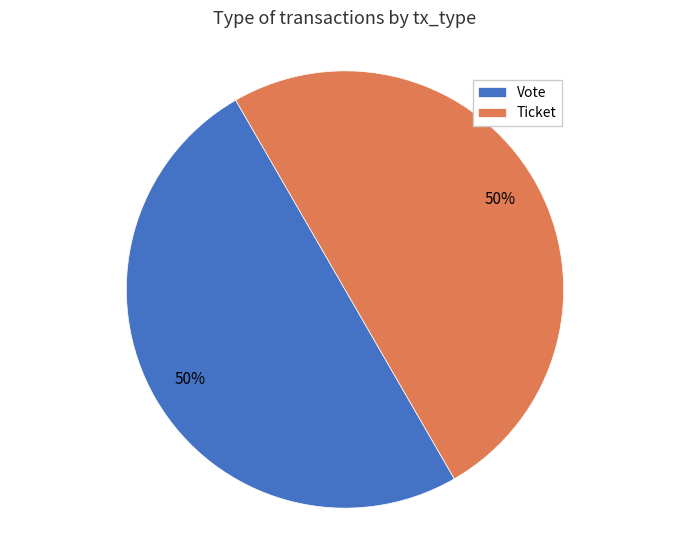

How many slices are in this pie chart?

2